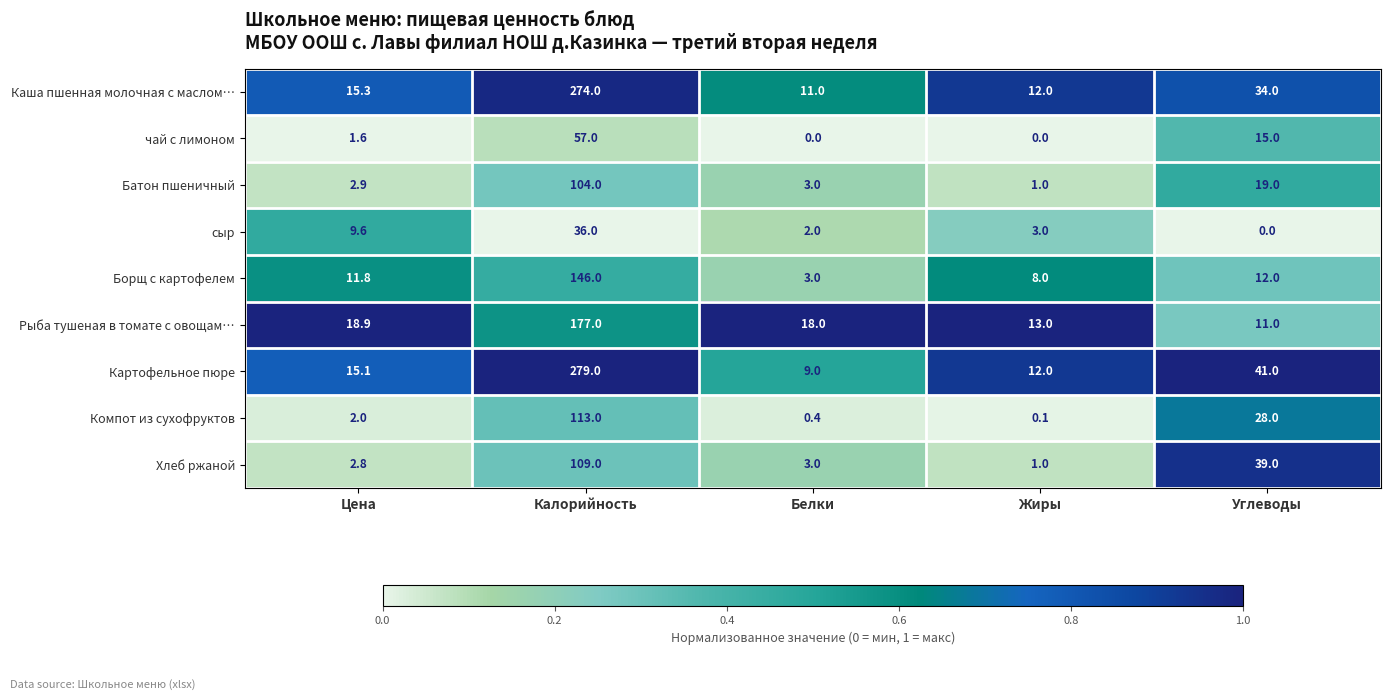

List the labels in order of Каша пшенная молочная с маслом… value, smallest first.

Белки, Жиры, Цена, Углеводы, Калорийность